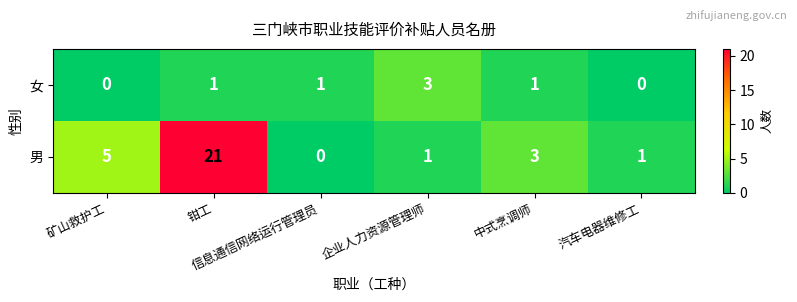

What is the spread (max minus min) of values at 中式烹调师?

2